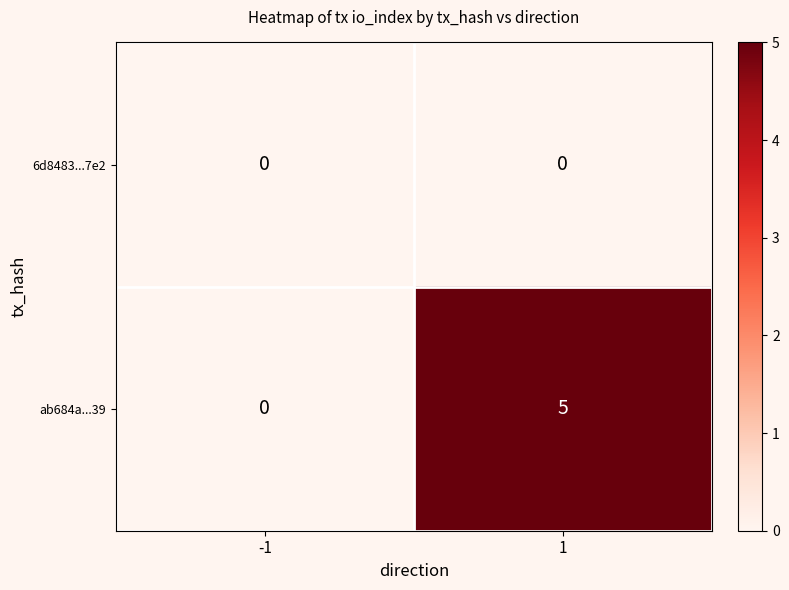

Reading left to right, list all the values displayed in this chart.

6d8483...7e2: 0	0
ab684a...39: 0	5